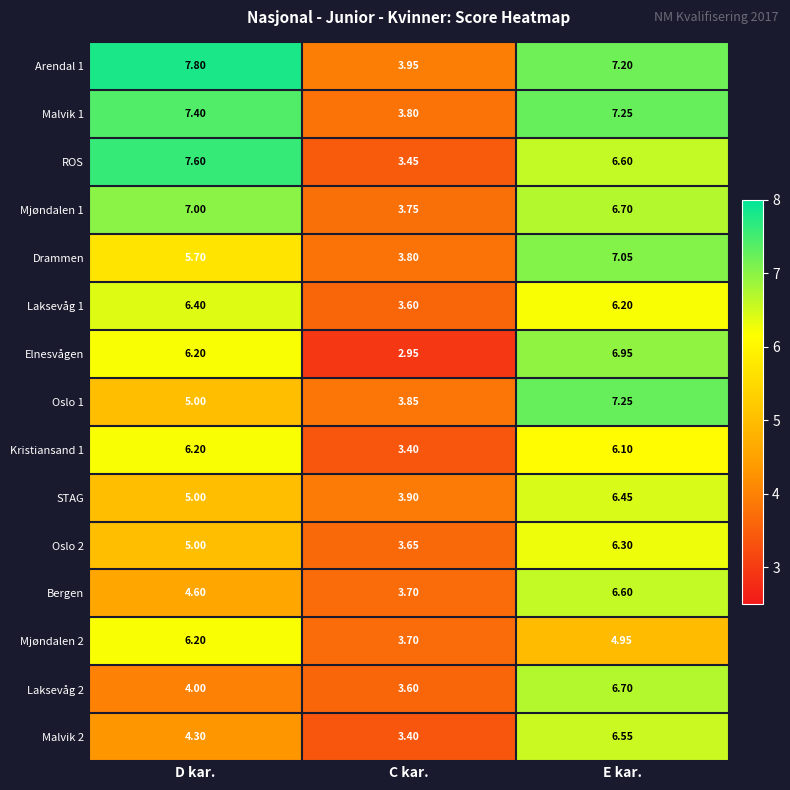

Which label corresponds to the largest value in the chart?

D kar.